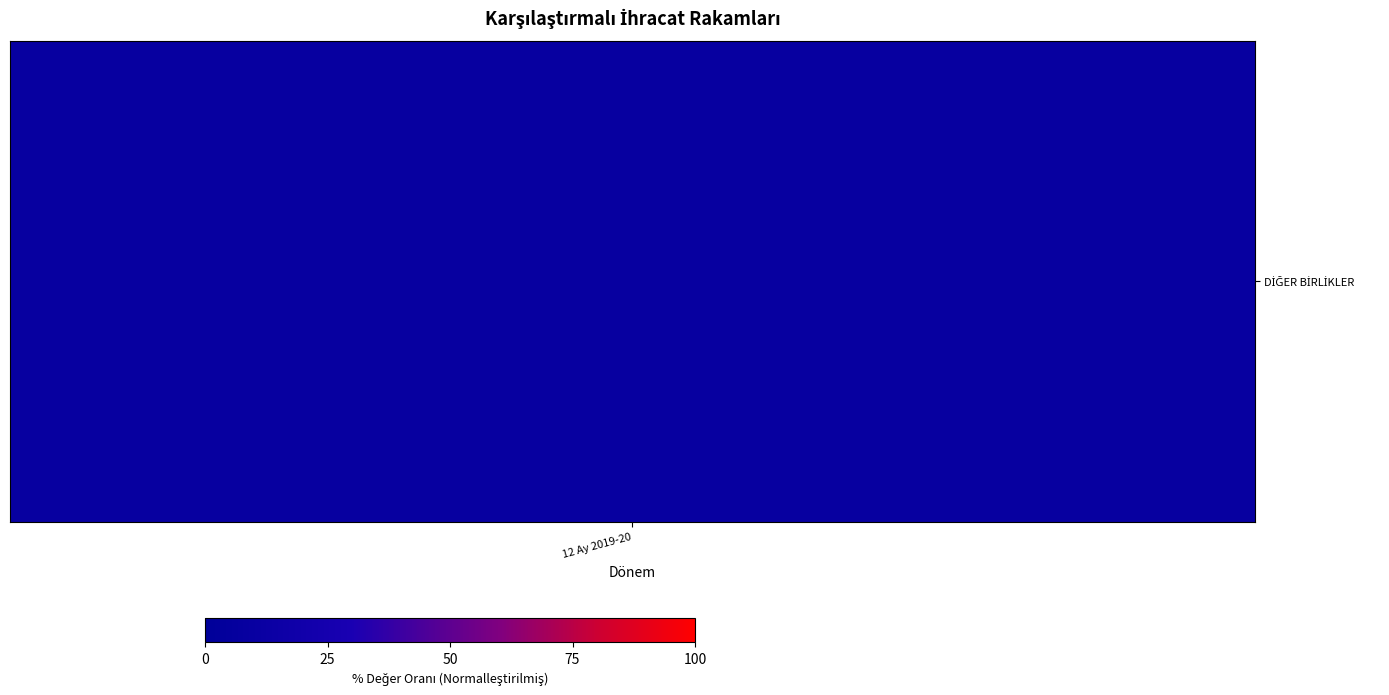

What is the greatest value displayed?

1.0